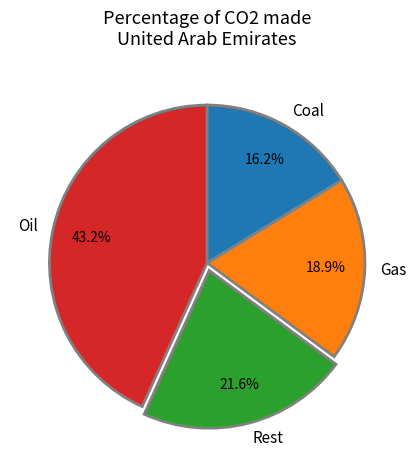

Which category has the biggest portion of the pie?

Oil